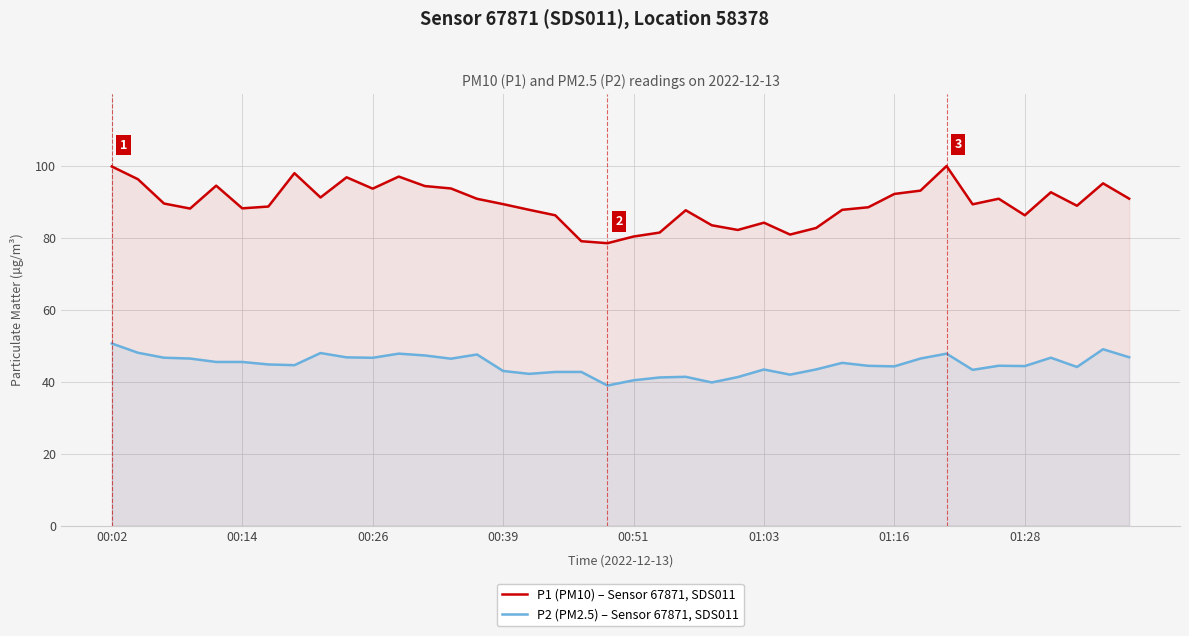

What is the minimum value for P2 (PM2.5) – Sensor 67871, SDS011?

38.9